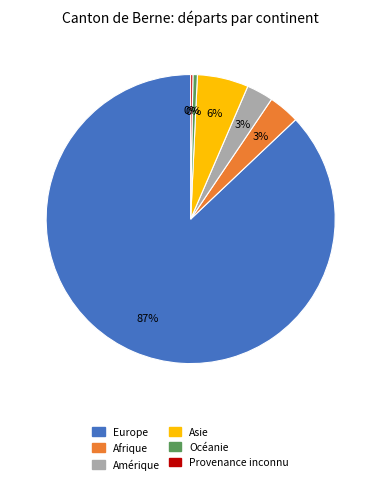

To the nearest percent, what is the average slice percentage?

17%